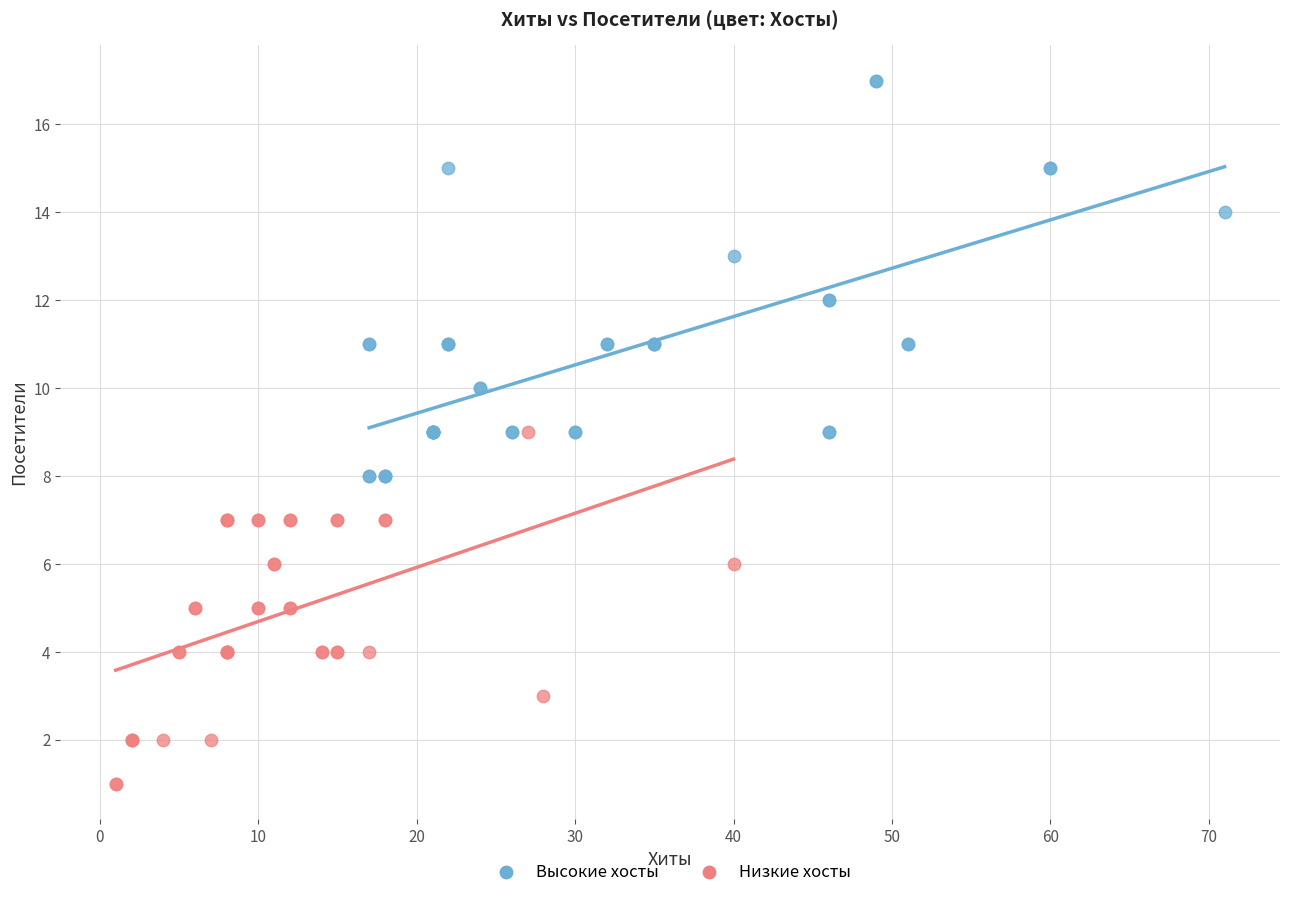

Which series contains the lowest Y value?

Низкие хосты